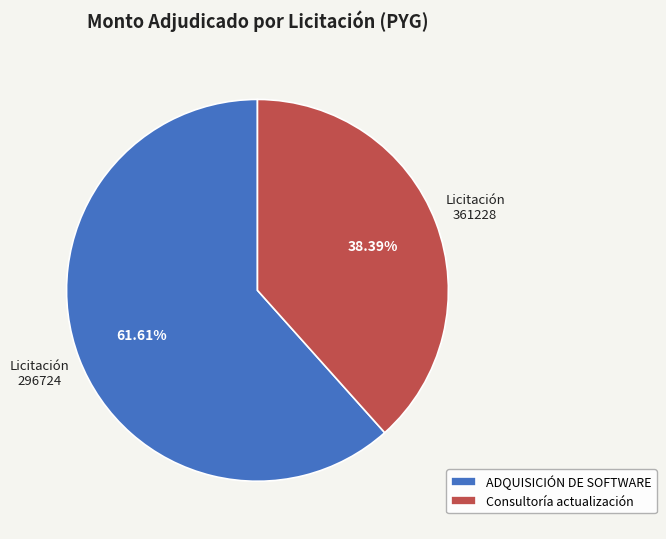

Do Consultoría actualización and ADQUISICIÓN DE SOFTWARE together represent more than half of the pie?

Yes